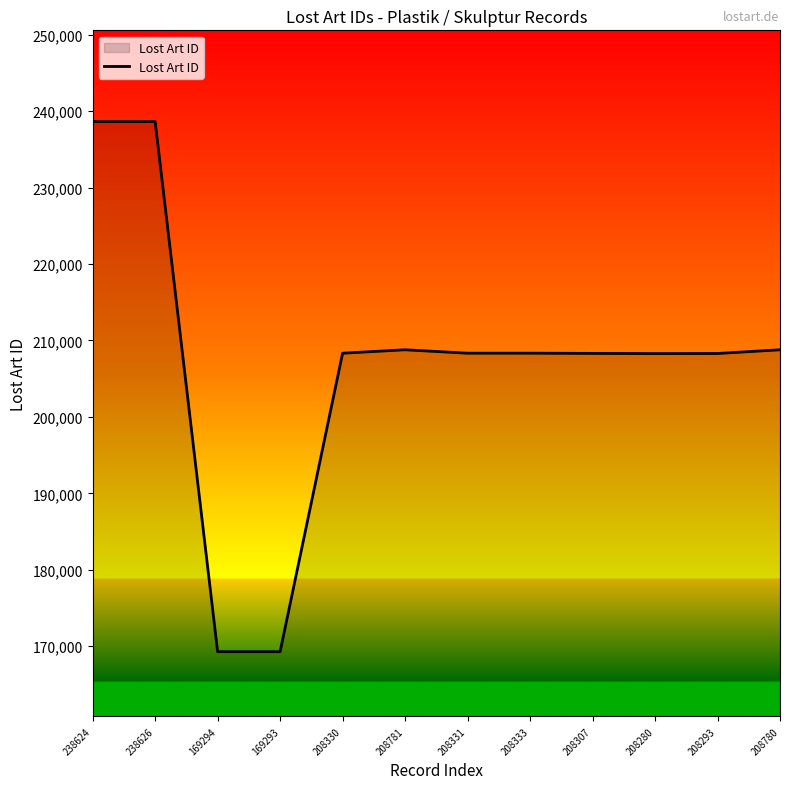

How many categories are shown in the chart?

12